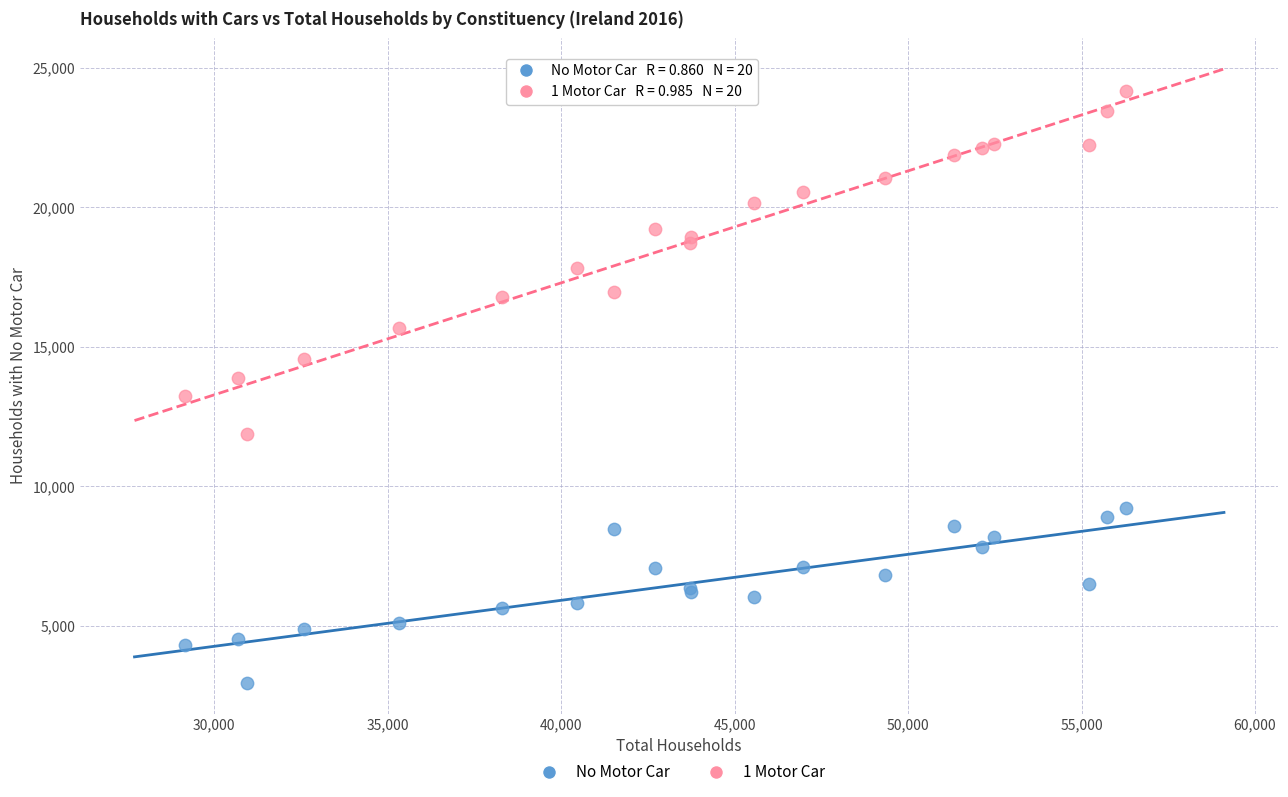

Which series contains the highest Y value?

1 Motor Car